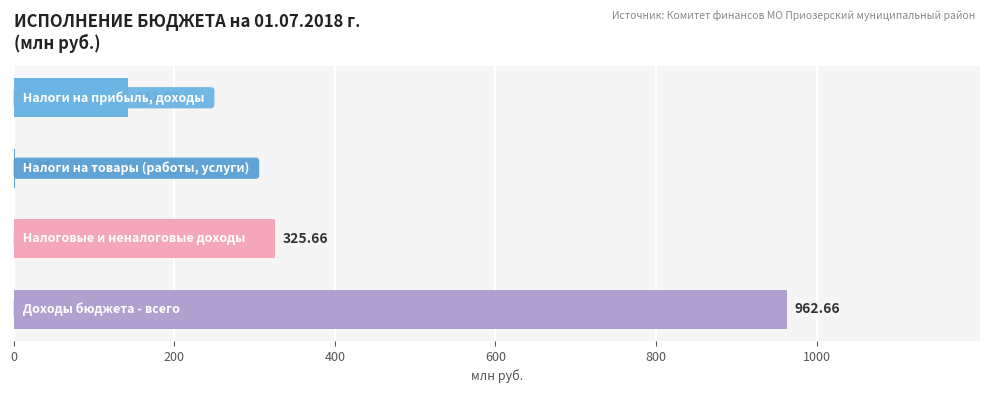

What is the difference between the maximum and minimum values?

961.1